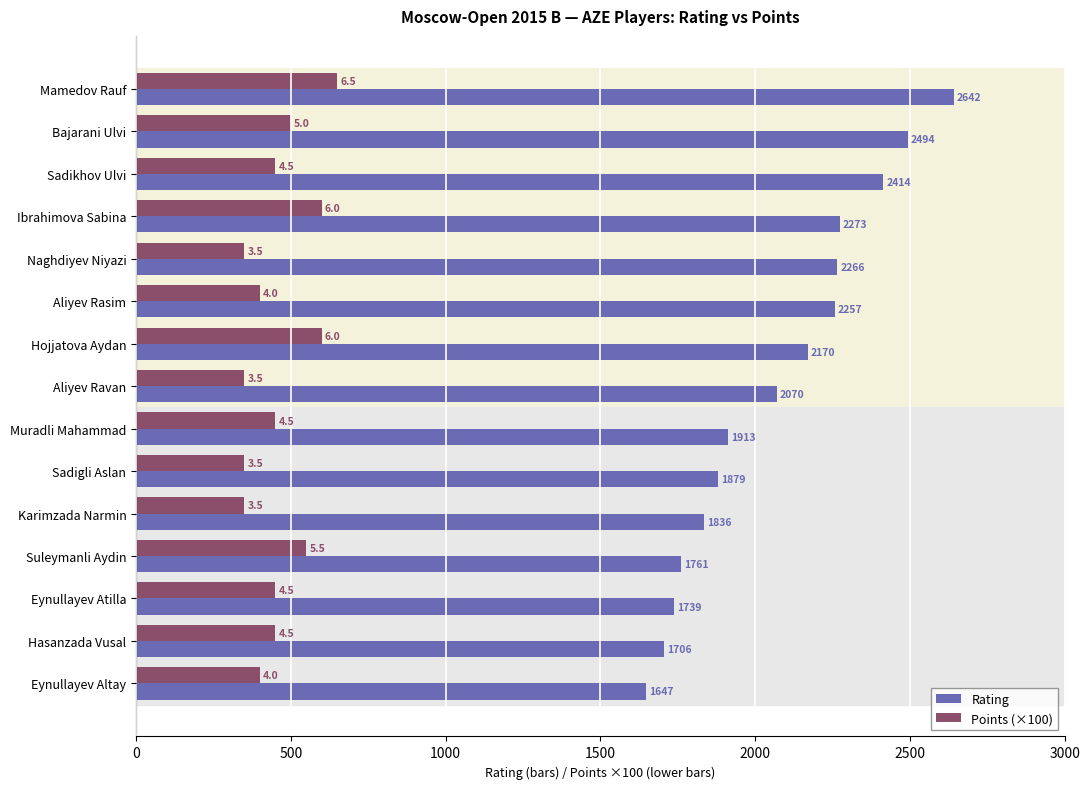

What is the approximate value of Rating at Suleymanli Aydin, to the nearest 100?

1800